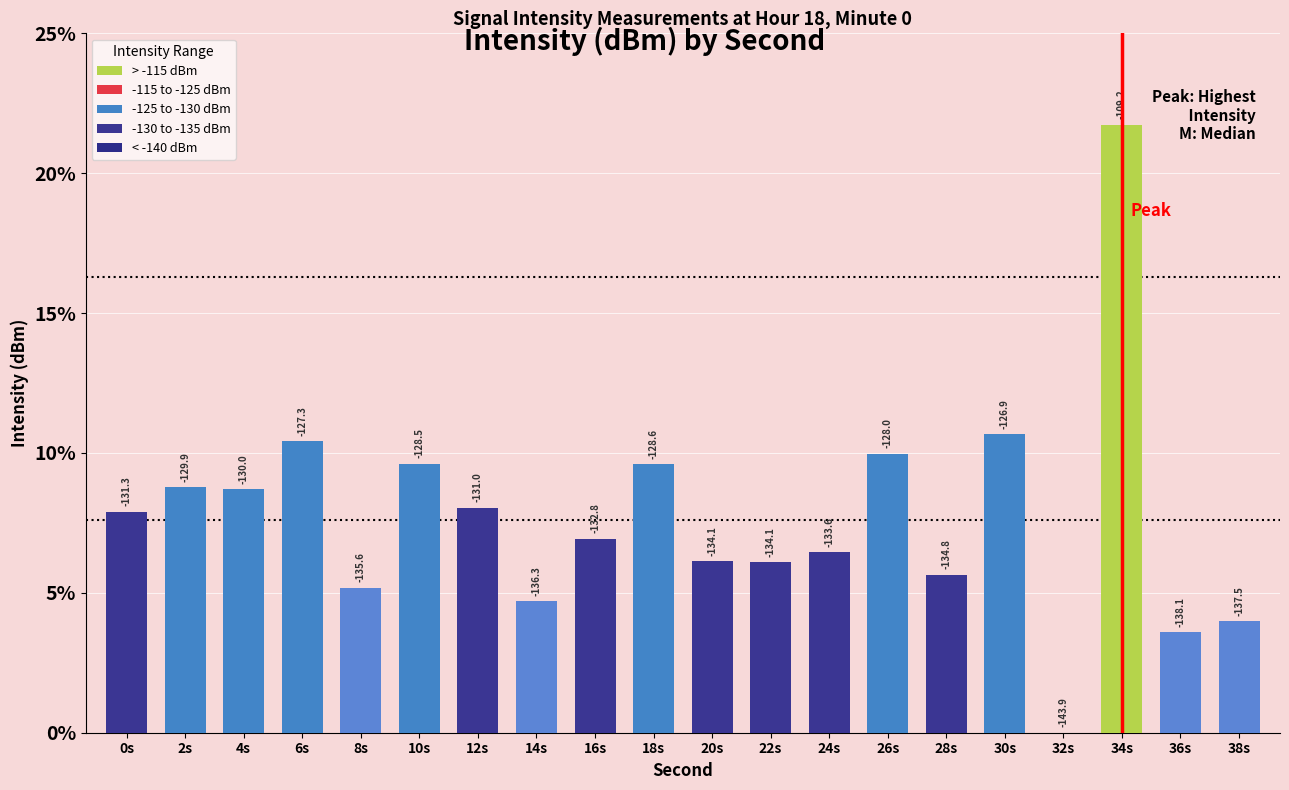

What is the label of the 3rd bar from the left?

4s